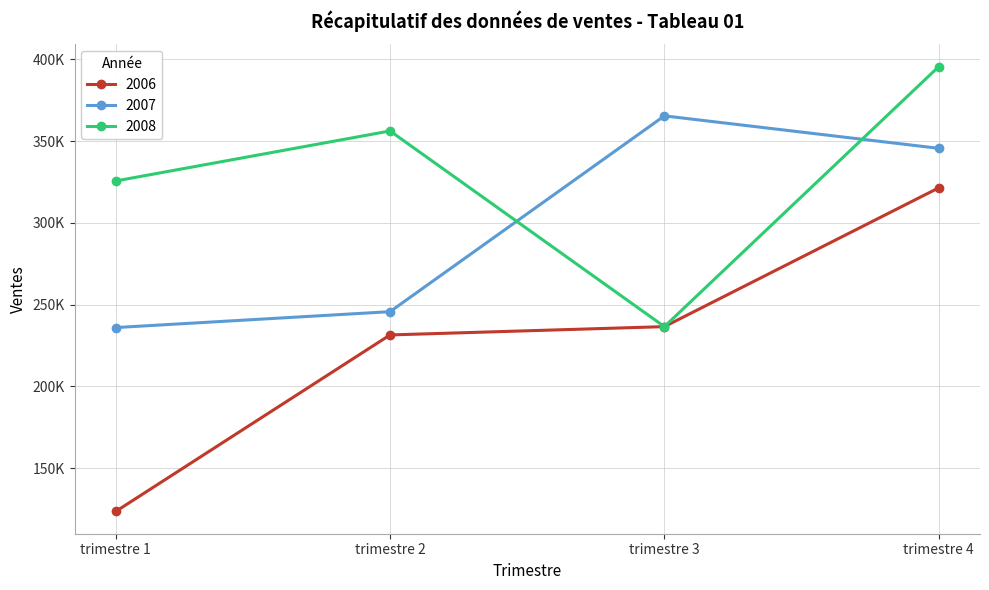

What is the value of the 2008 point at the 3rd from the left?

236541